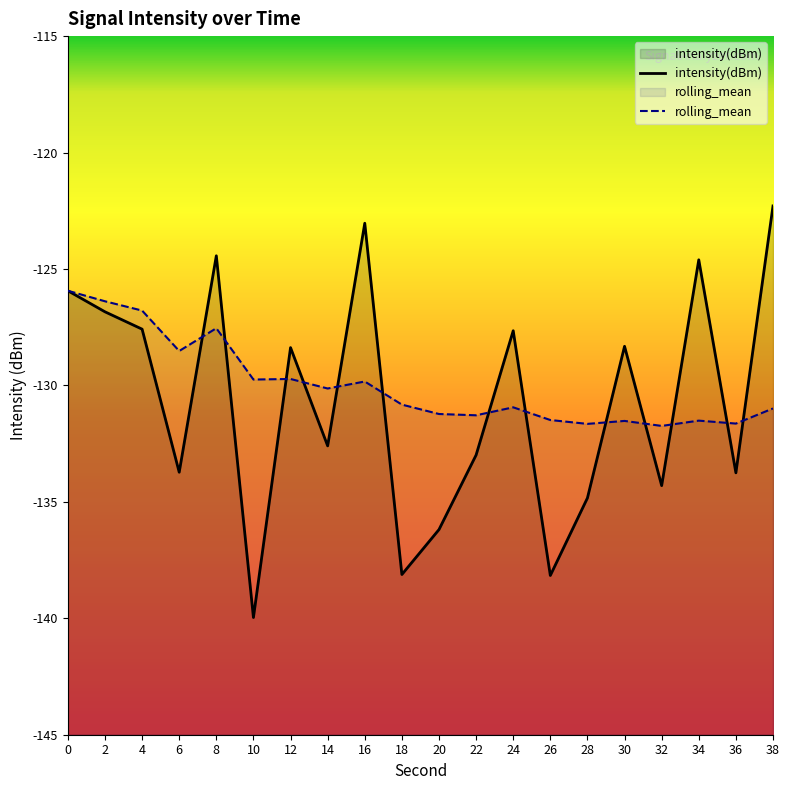

What is the greatest value displayed?

-122.3